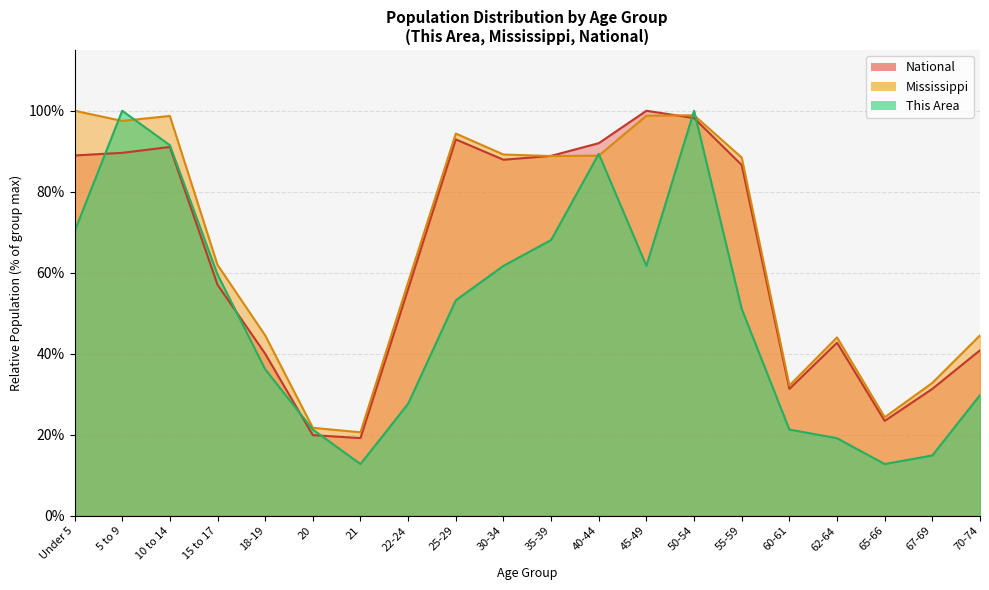

List the series in order of their peak value, highest first.

This Area, Mississippi, National